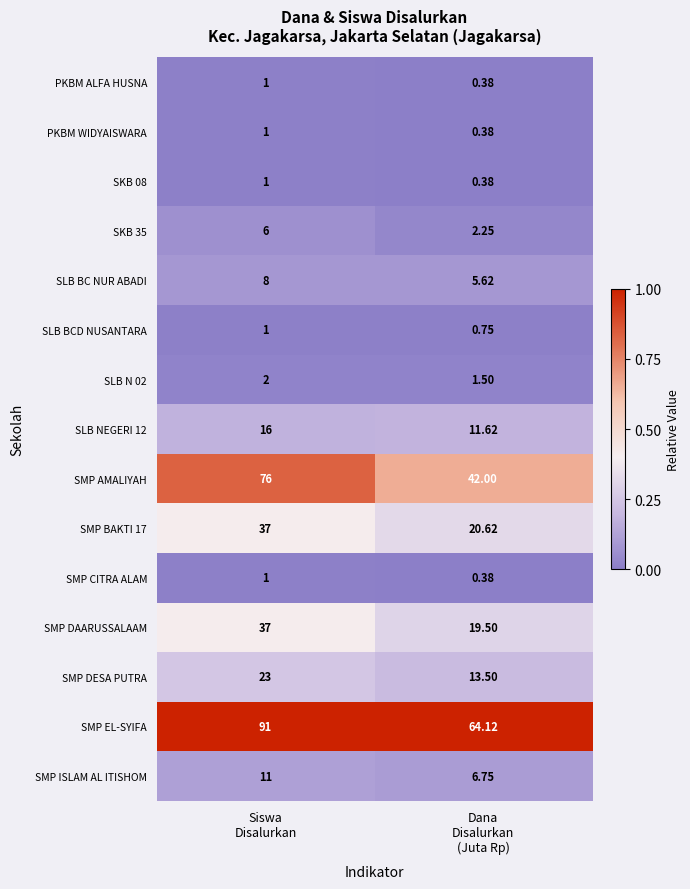

Which series has the largest range (max minus min)?

SMP AMALIYAH